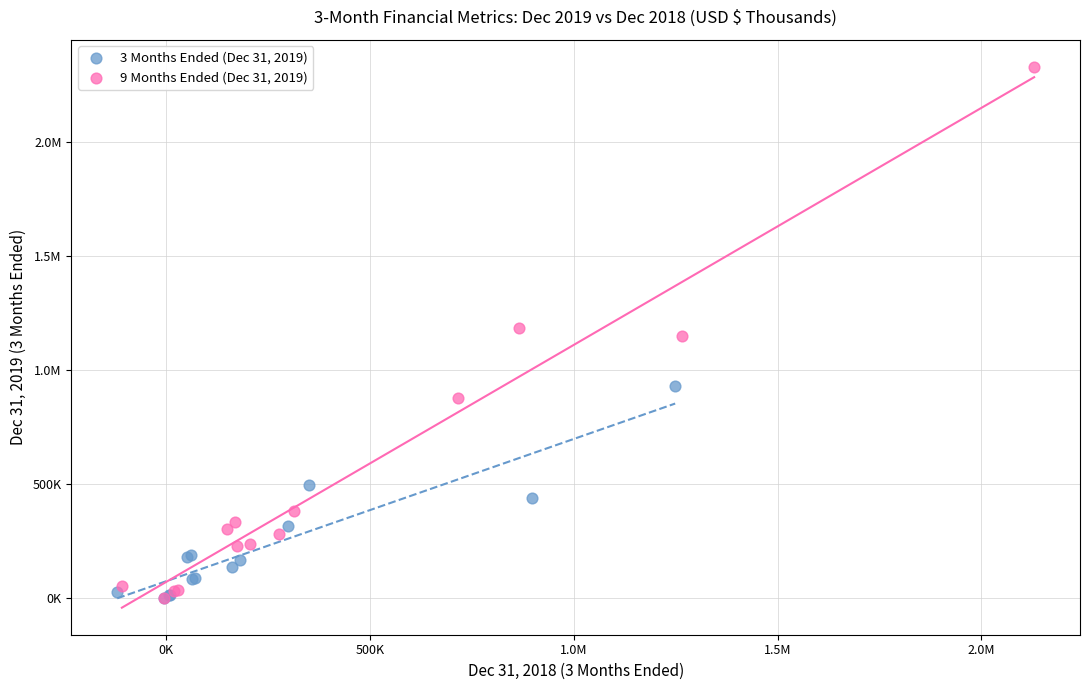

What are all the series names shown in the legend?

3 Months Ended (Dec 31, 2019), 9 Months Ended (Dec 31, 2019)